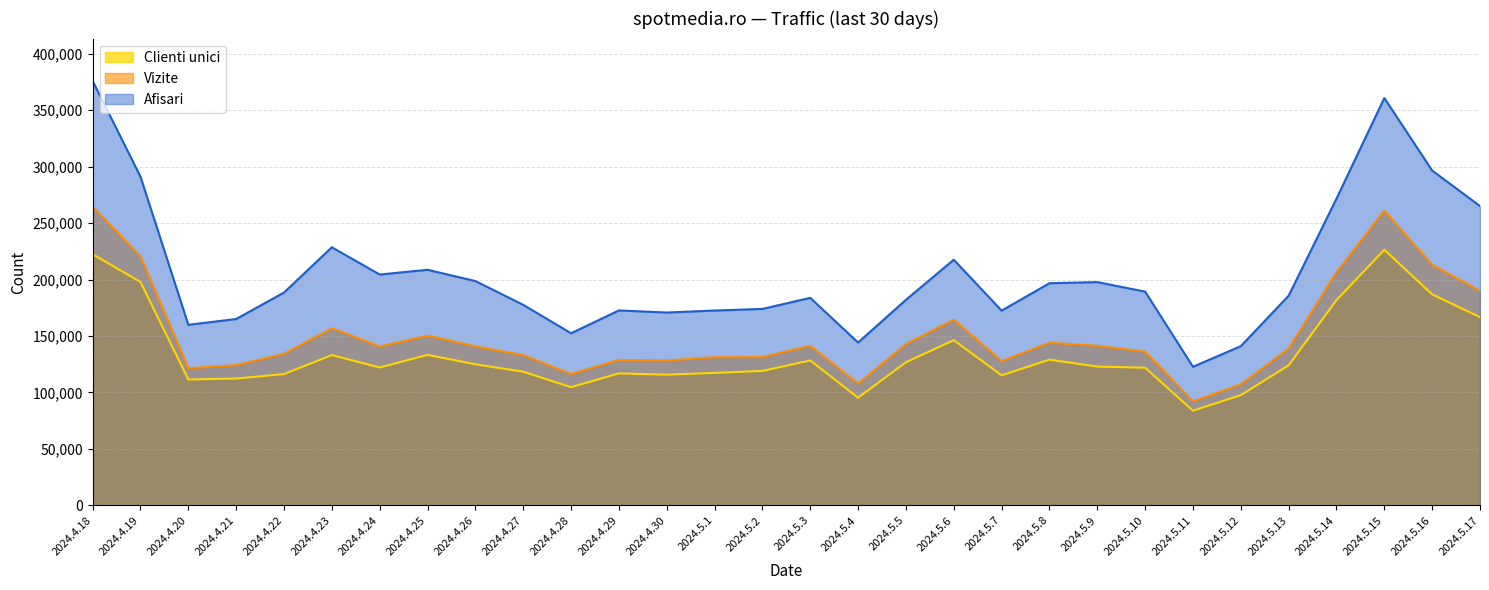

What is the sum of all Clienti unici values?

4018703